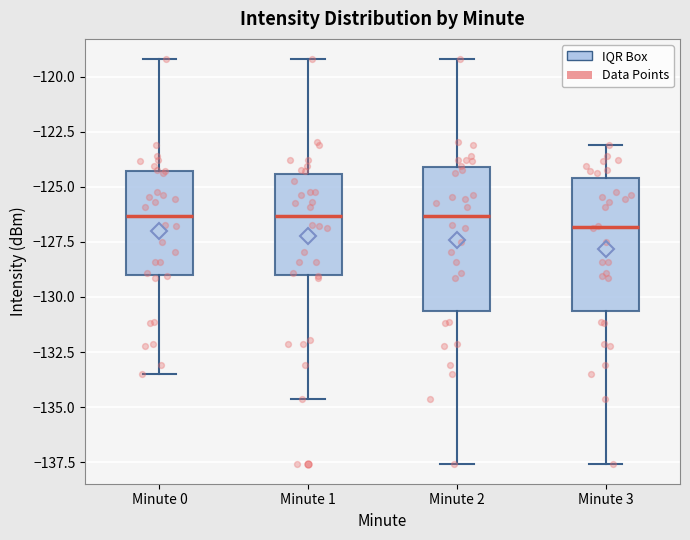

Reading left to right, read every box against the y-axis: the position of its median line, the range the box covers, and the ends of its whiskers. The values are not printed on the chart, so give them approximately, as read against the axis.

Minute 0: median -126.5, box -129.0 to -124.5, whiskers -133.5 to -119.0
Minute 1: median -126.5, box -129.0 to -124.5, whiskers -134.5 to -119.0
Minute 2: median -126.5, box -130.5 to -124.0, whiskers -137.5 to -119.0
Minute 3: median -127.0, box -130.5 to -124.5, whiskers -137.5 to -123.0